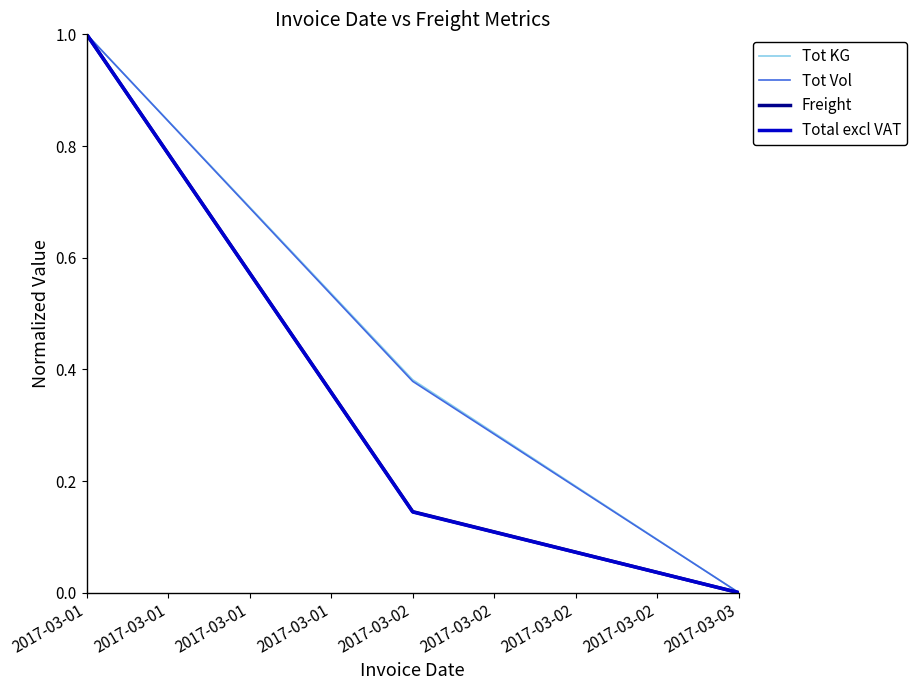

Which category has the highest value across all series?

2017-03-01